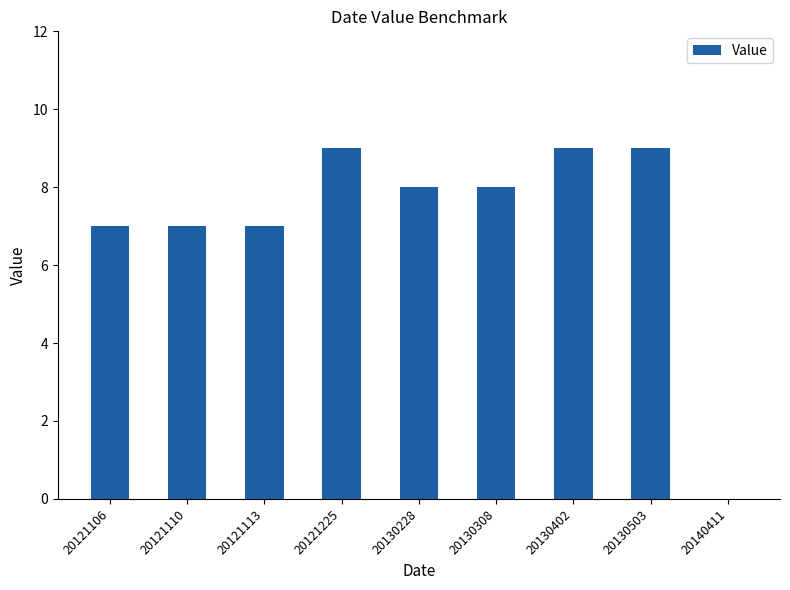

The value at 20140411 is -6. True or false?

False